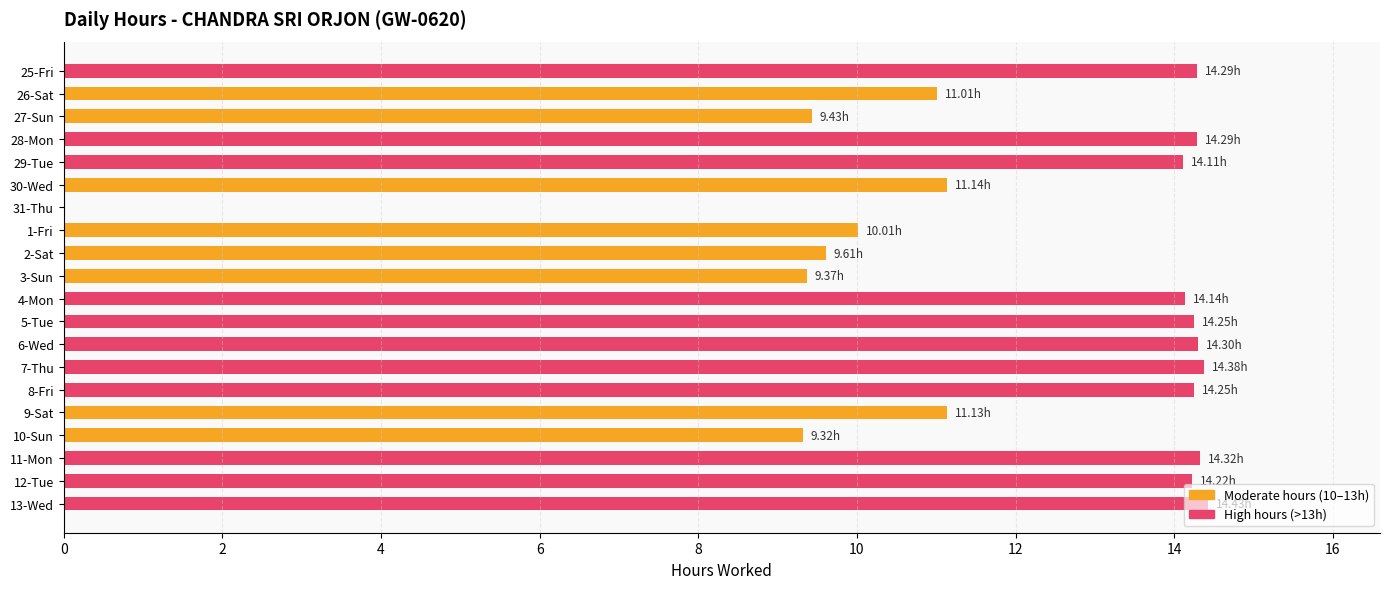

What is the sum of all values?

238.0